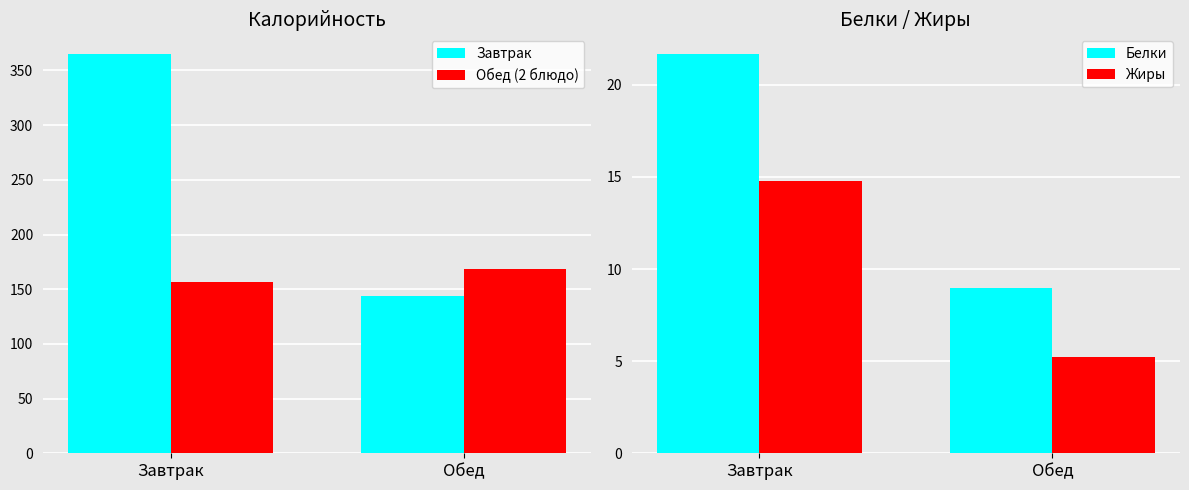

Which series has the largest total across all categories?

Завтрак